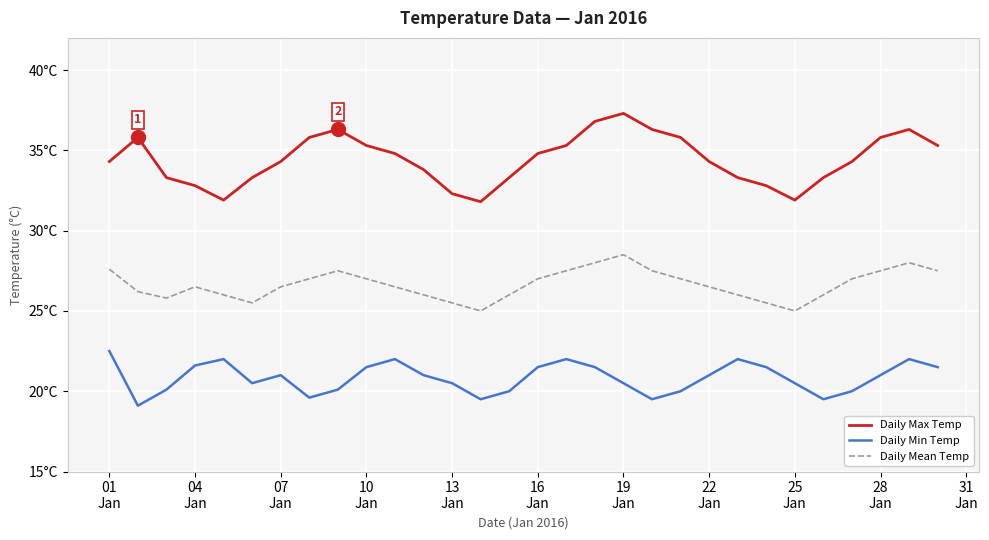

What are all the series names shown in the legend?

Daily Max Temp, Daily Min Temp, Daily Mean Temp